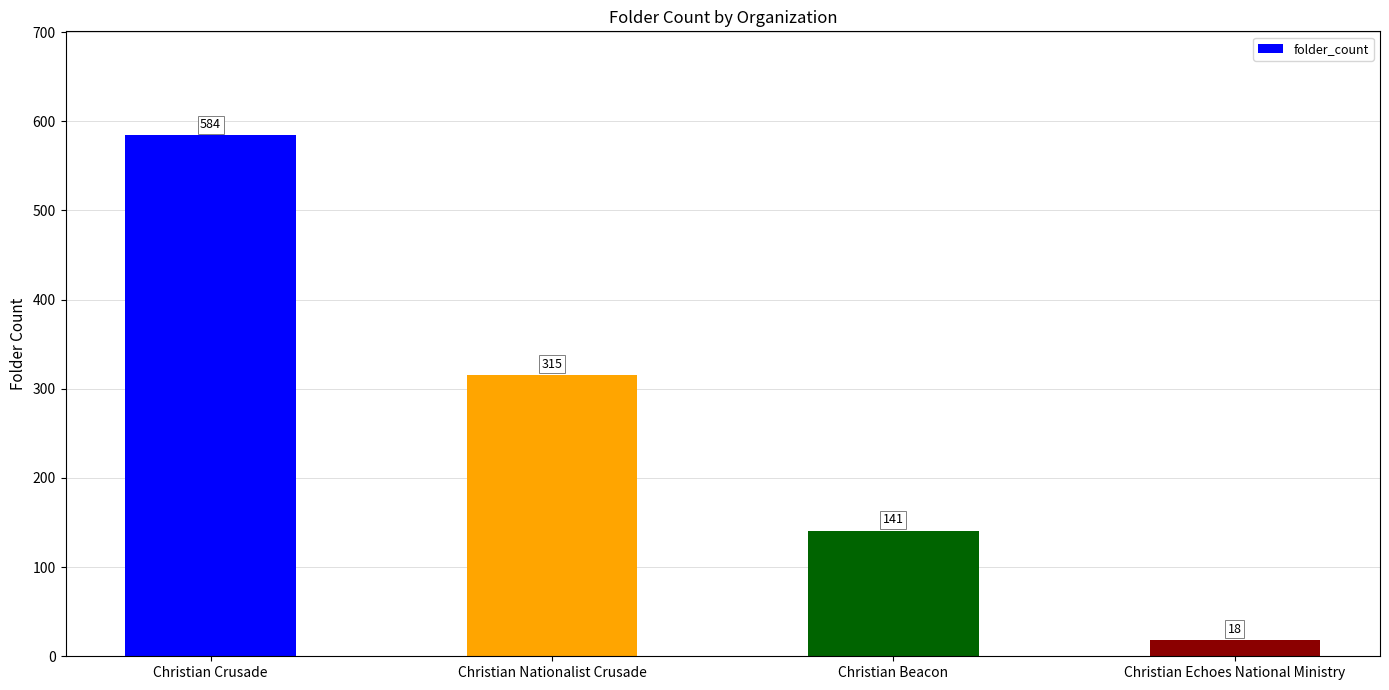

What is the maximum value shown in the chart?

584